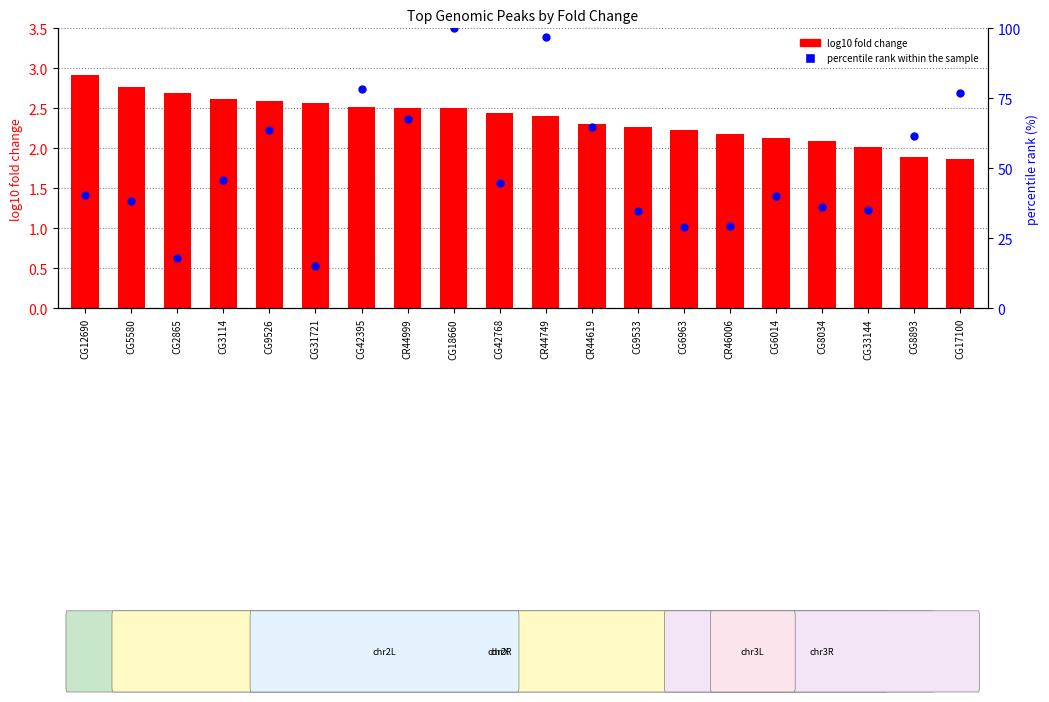

Which series has the largest total across all categories?

percentile rank within sample